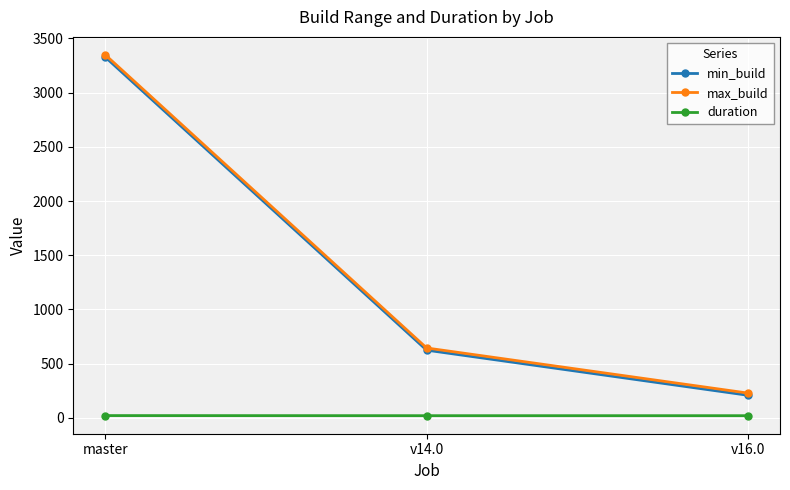

Which series has the widest spread of values?

max_build